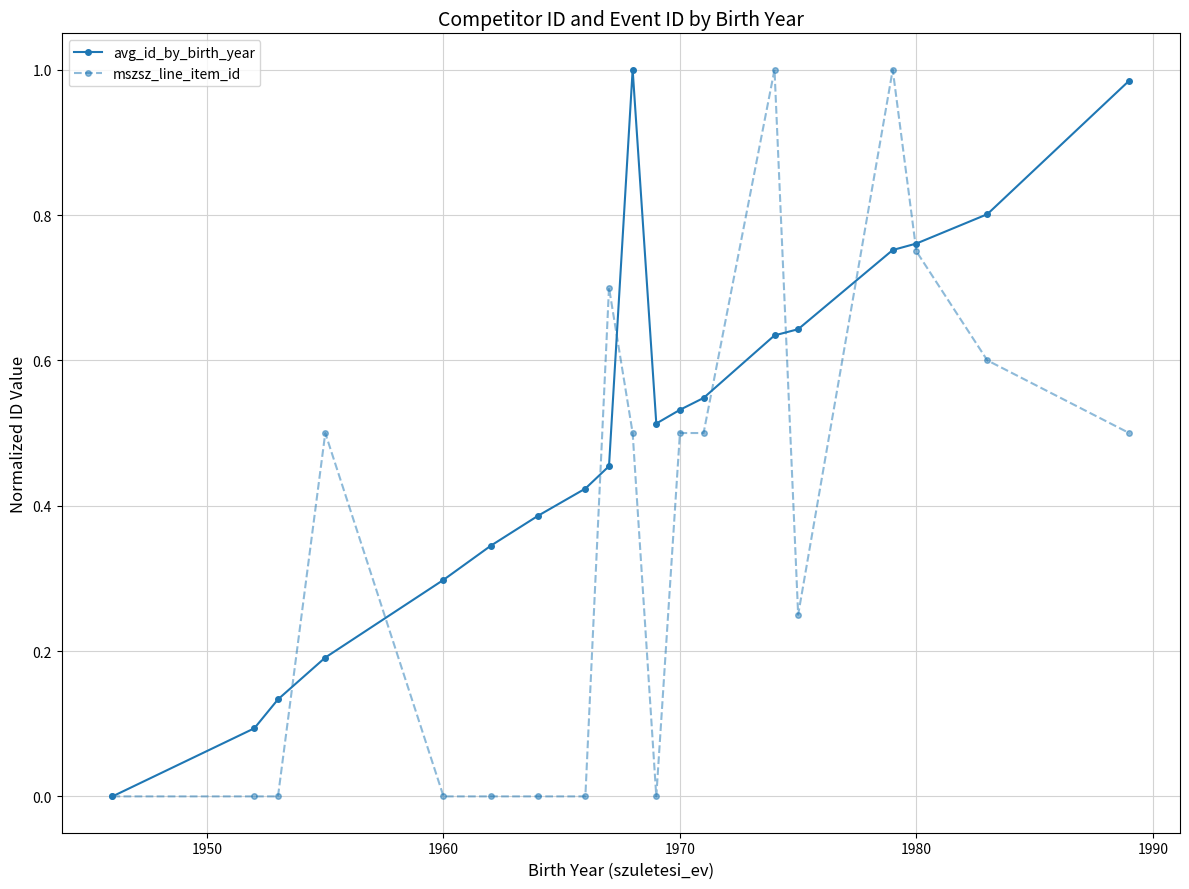

Which series has the largest total across all categories?

avg_id_by_birth_year